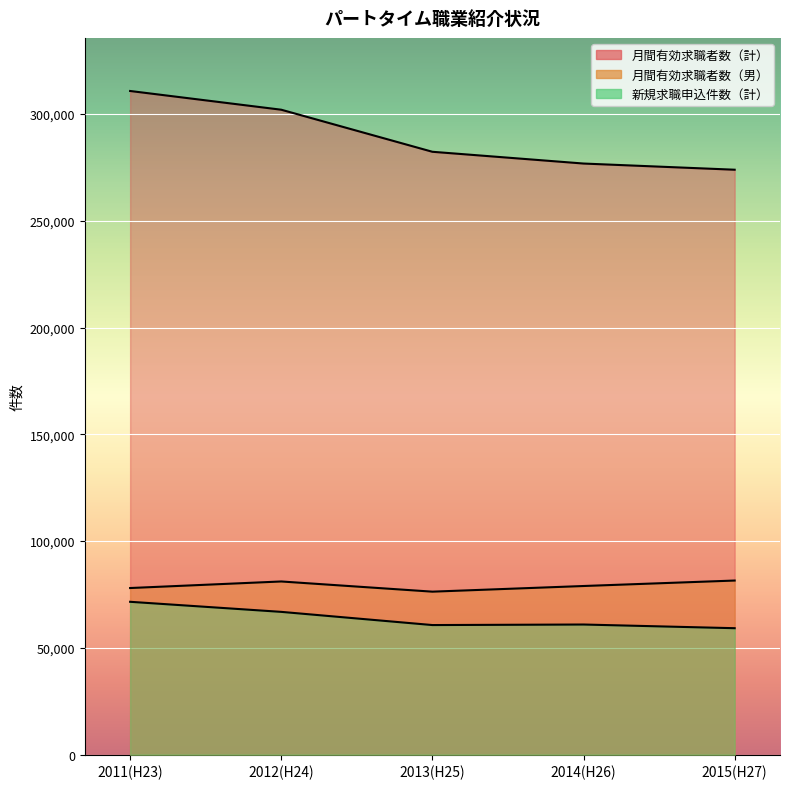

Which series has the largest total across all categories?

月間有効求職者数（計）